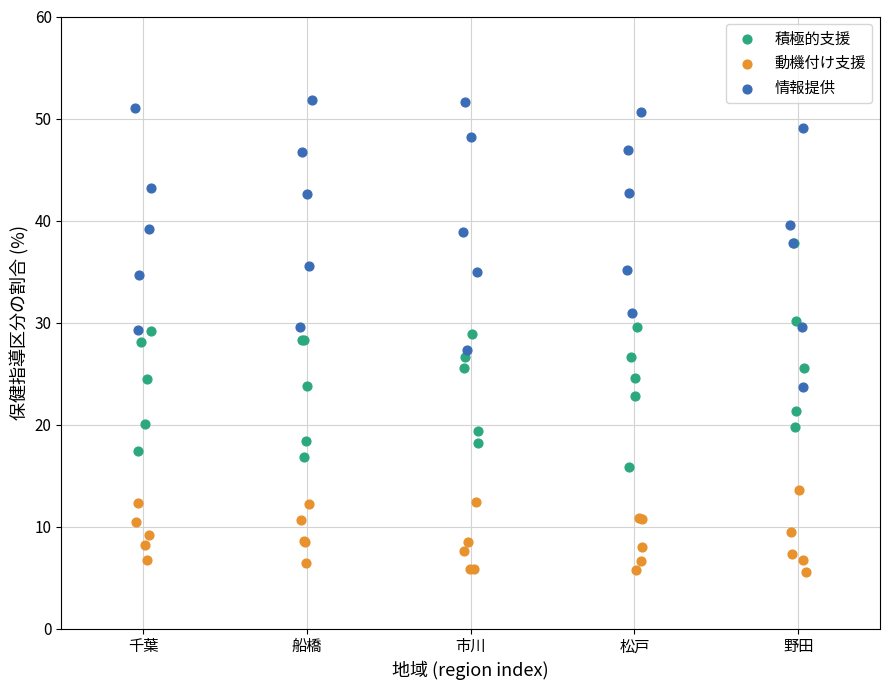

What are all the series names shown in the legend?

積極的支援, 動機付け支援, 情報提供